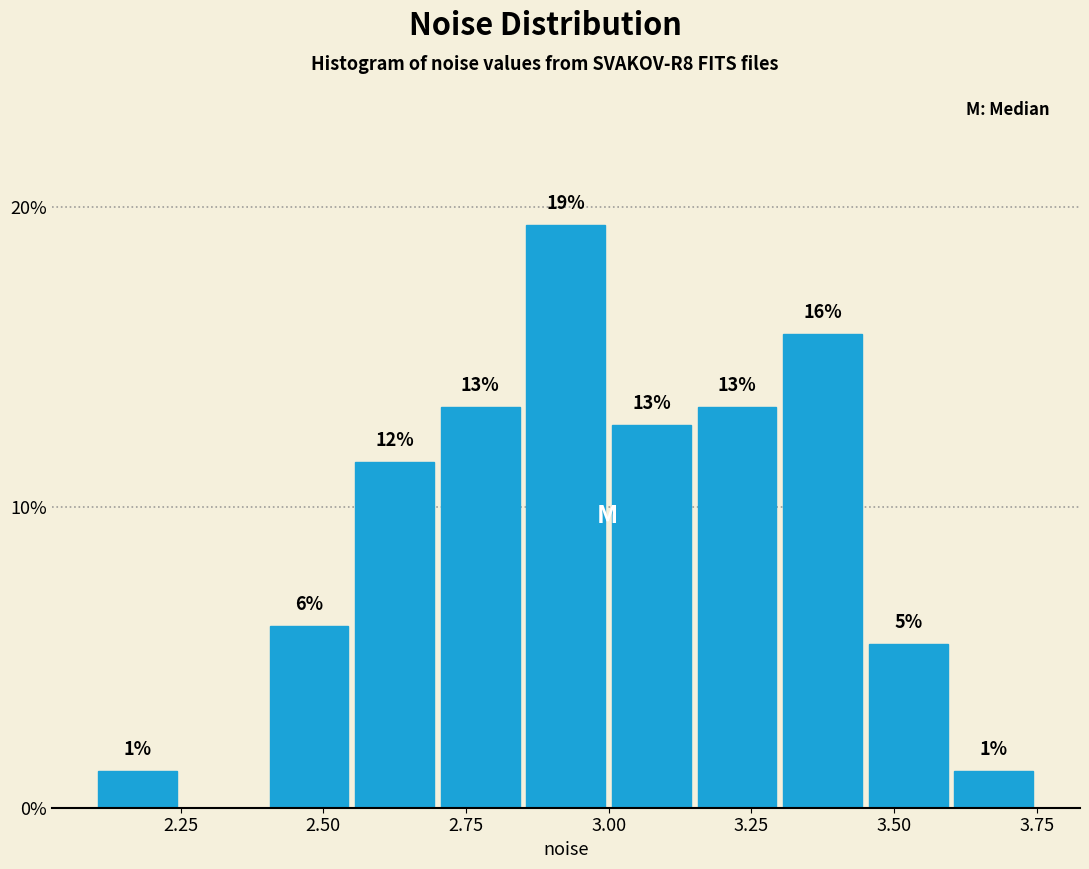

Read against the x-axis, roughly where is the centre of the tallest bar?

2.95